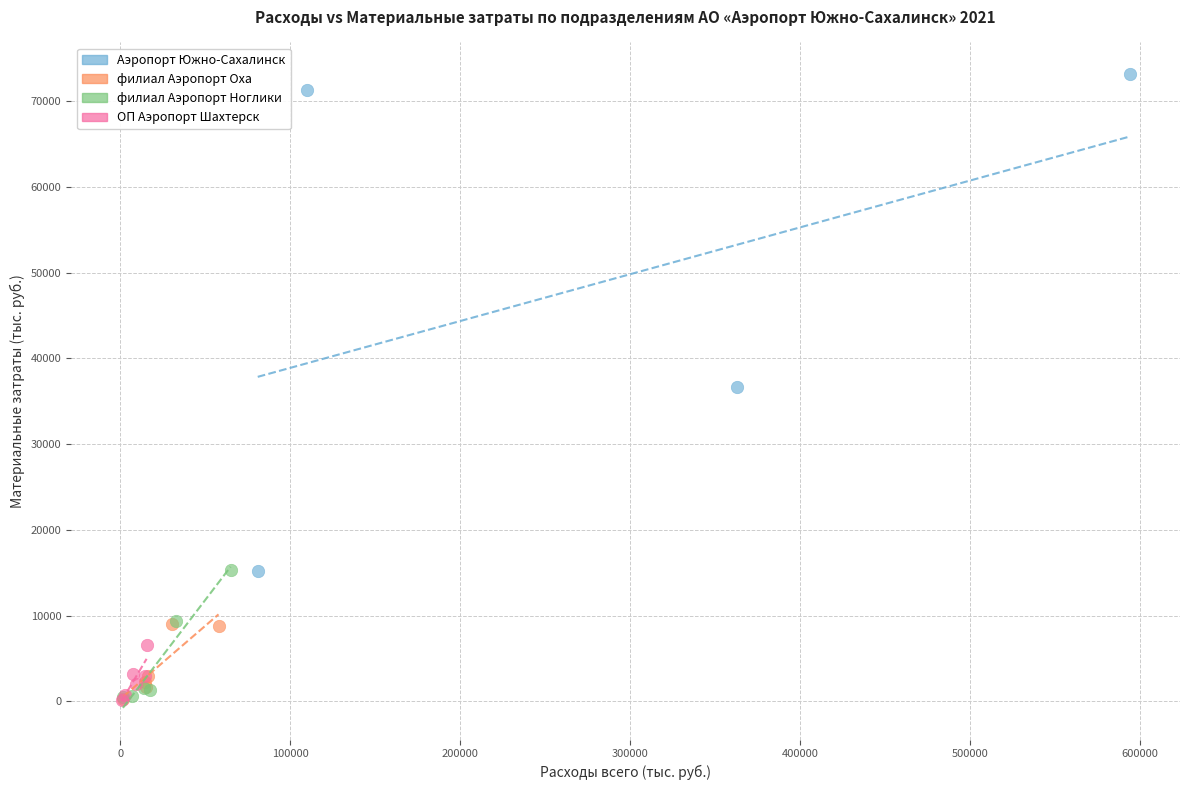

Which series has the widest spread of Y values?

Аэропорт Южно-Сахалинск